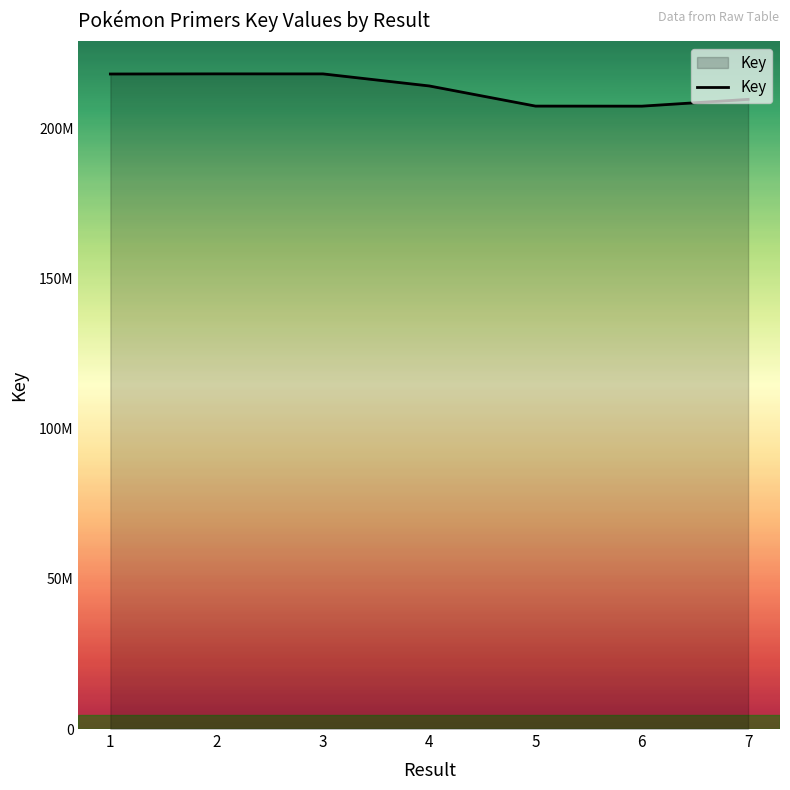

At which category does the data reach its first local peak?

2